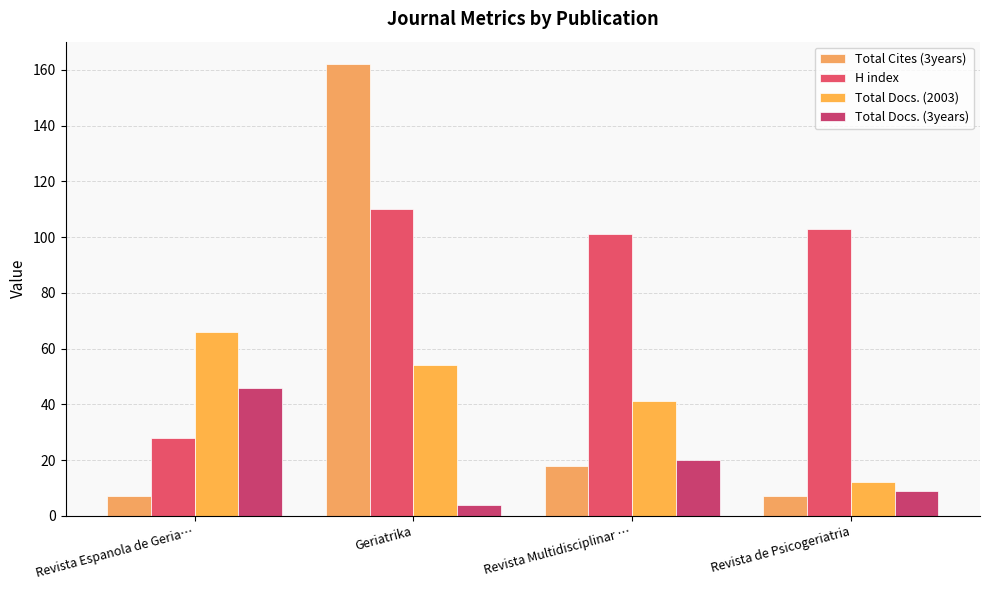

What is the lowest value of the Total Cites (3years) series?

7